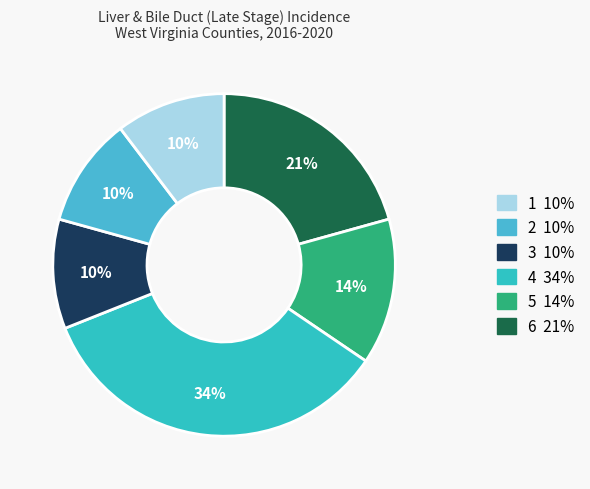

Is there any slice that represents more than half of the pie?

No